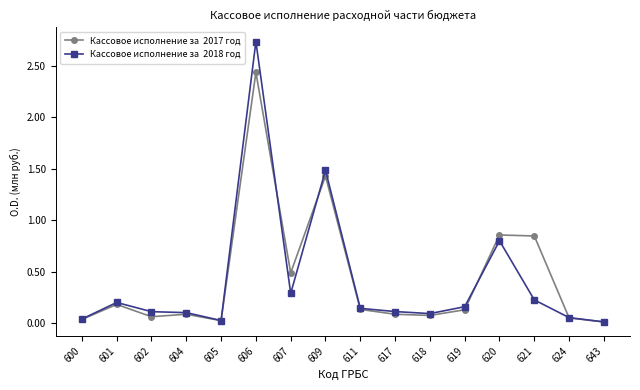

Which label corresponds to the largest value in the chart?

606